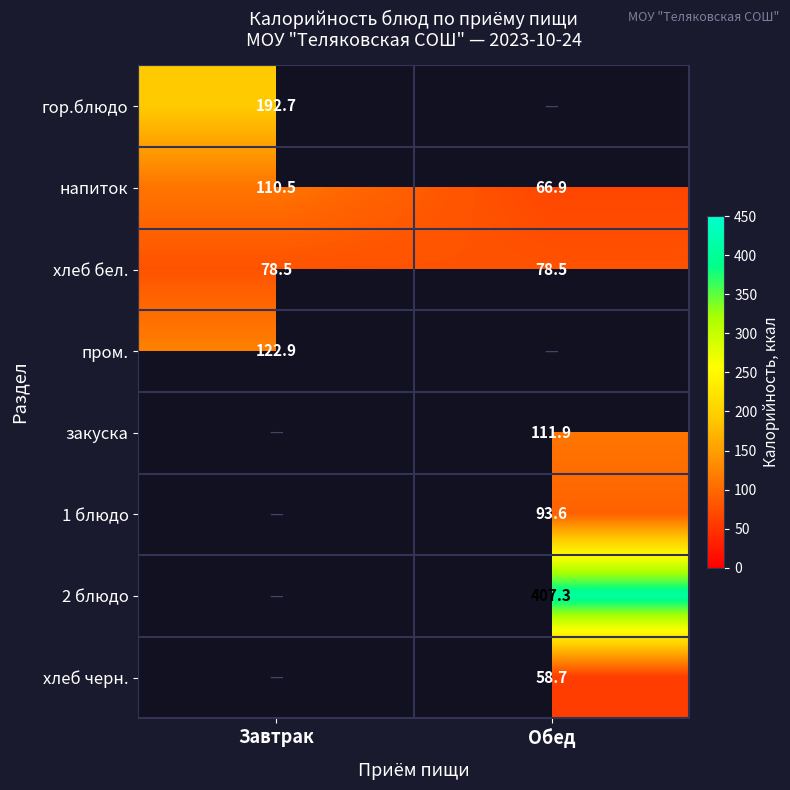

Between Обед and Завтрак, which is larger?

Завтрак